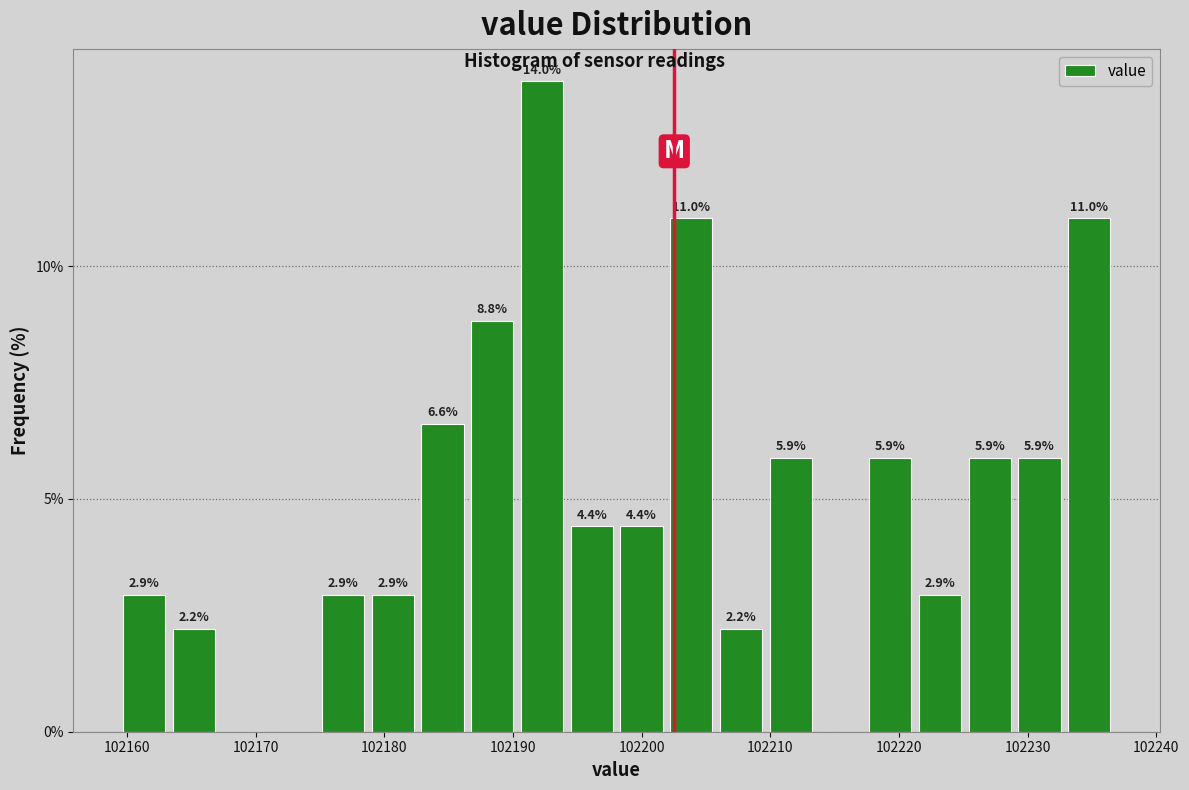

Around what value on the x-axis is the tallest bar? Give the approximate position of its centre, as read against the axis.

102192